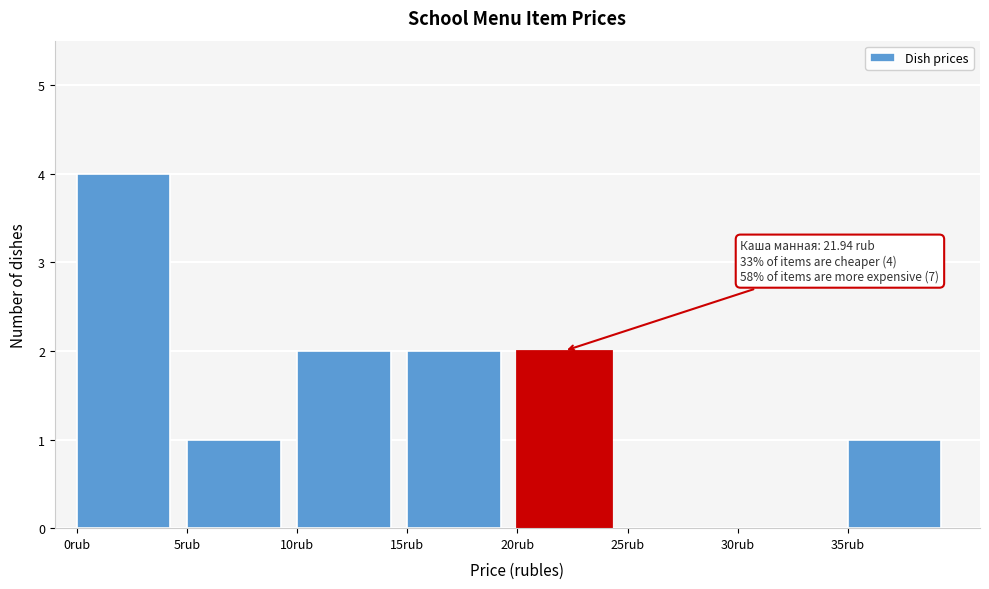

Which range on the x-axis has the tallest bar?

0 to 5